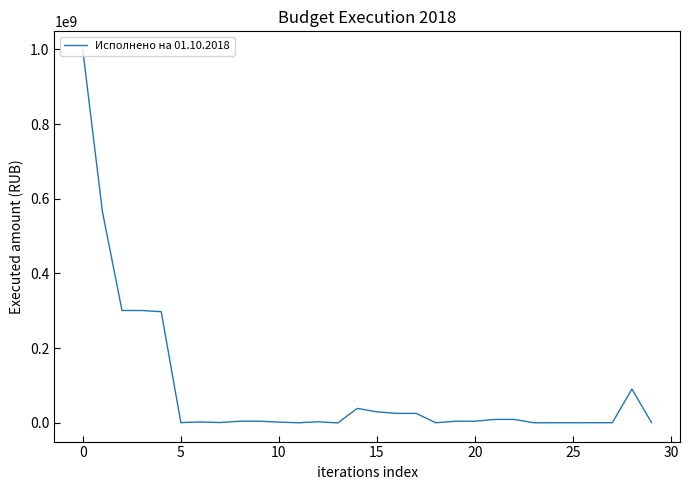

What is the difference between the maximum and minimum values?

999102294.9